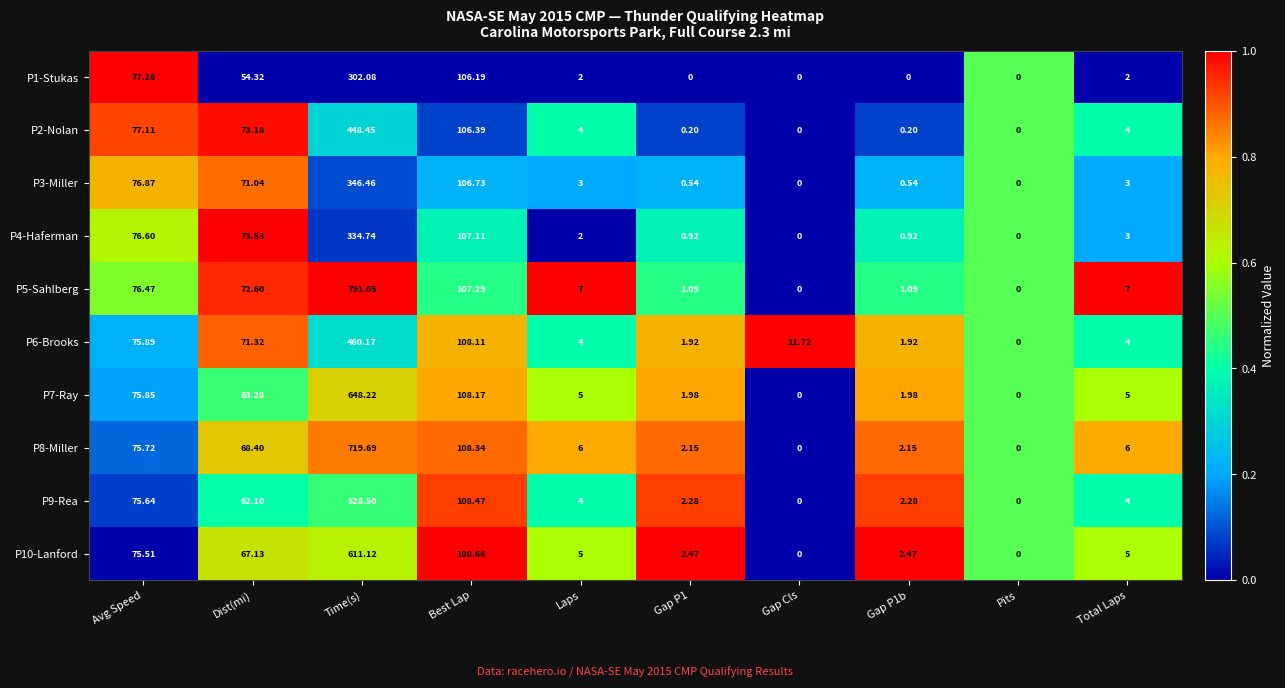

Where is P9-Rea nearest to the value 264?

Best Lap